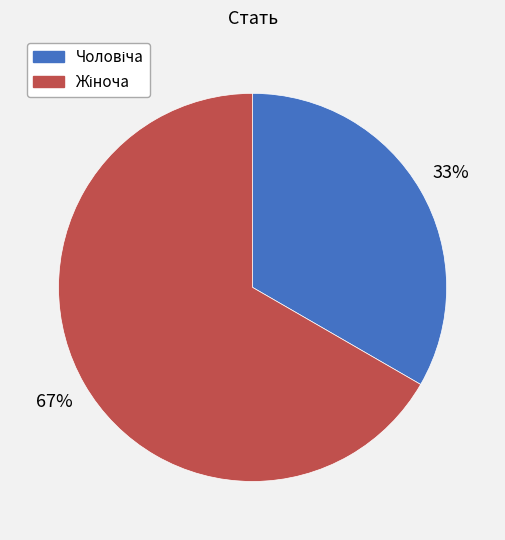

Does any single category account for the majority?

Yes